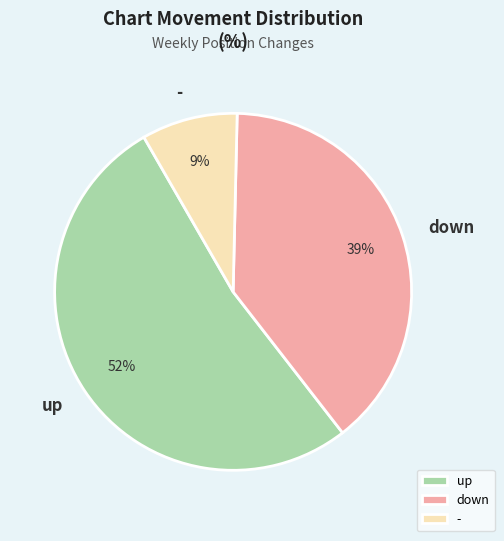

Which category accounts for the majority?

up